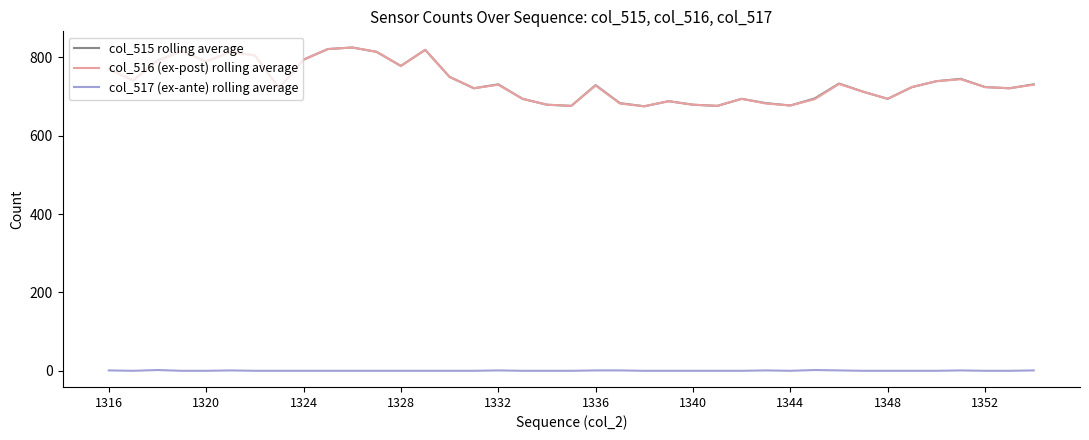

What is the greatest value displayed?

825